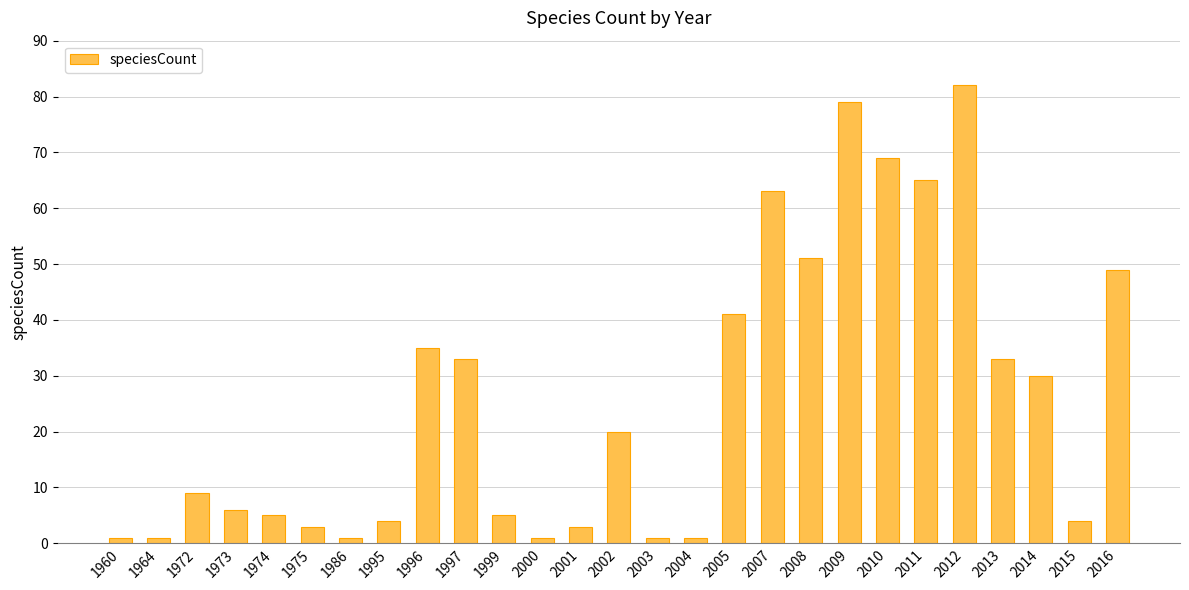

True or false: the data shows 33 at 1997.

True